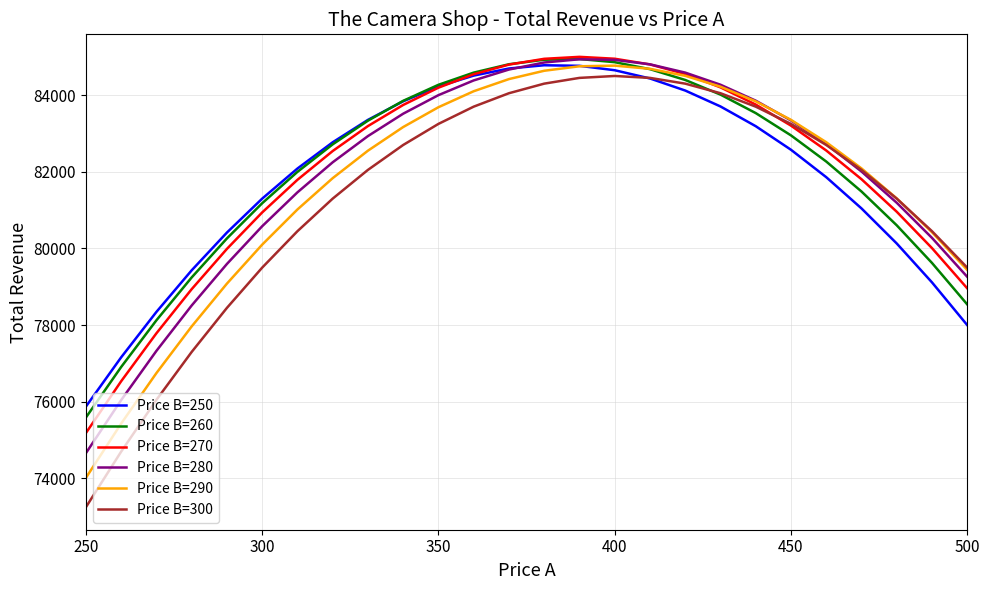

Is this an area chart (filled region under the line)?

No